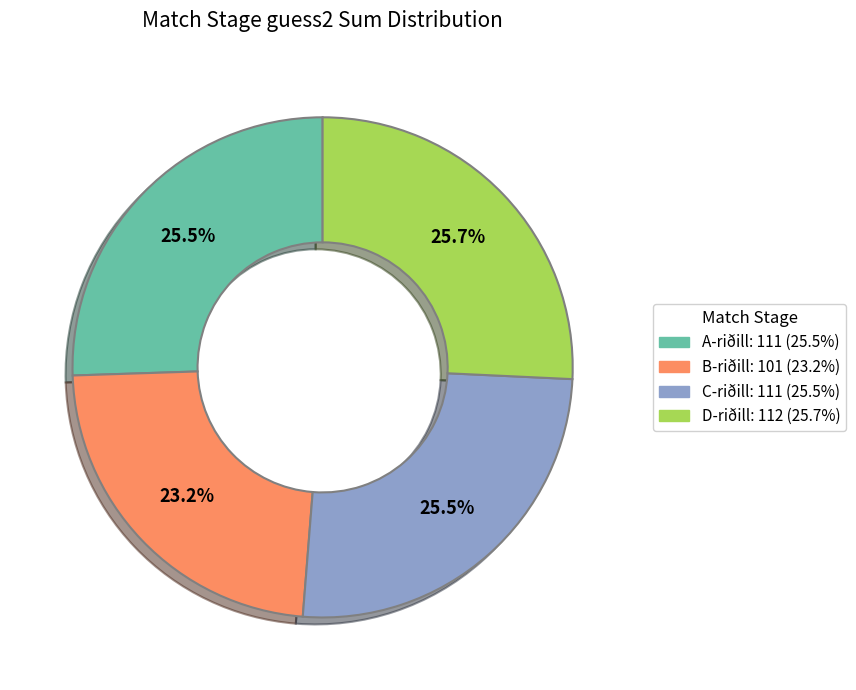

How many slices are in this pie chart?

4